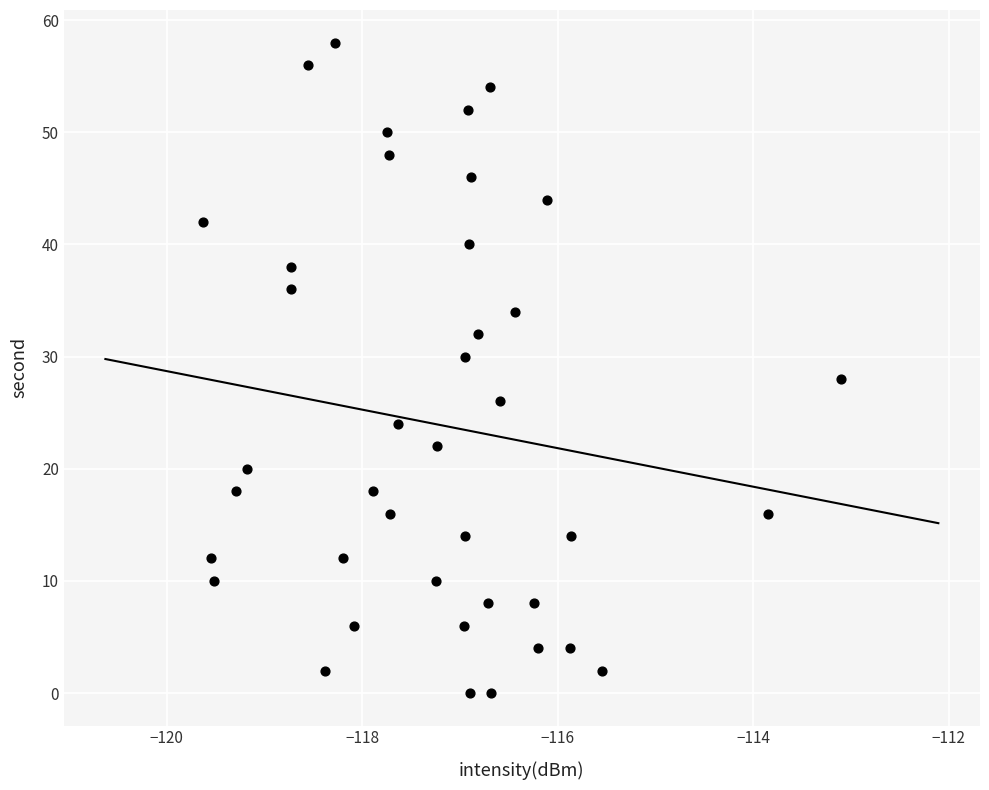

Count the number of points in this scatter plot.

40